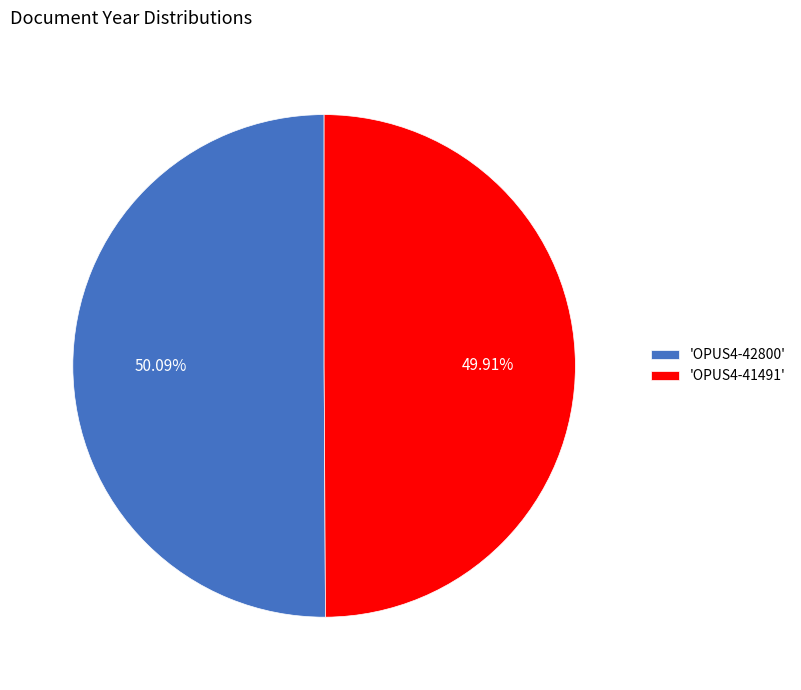

Is the sum of 'OPUS4-41491' and 'OPUS4-42800' greater than half?

Yes